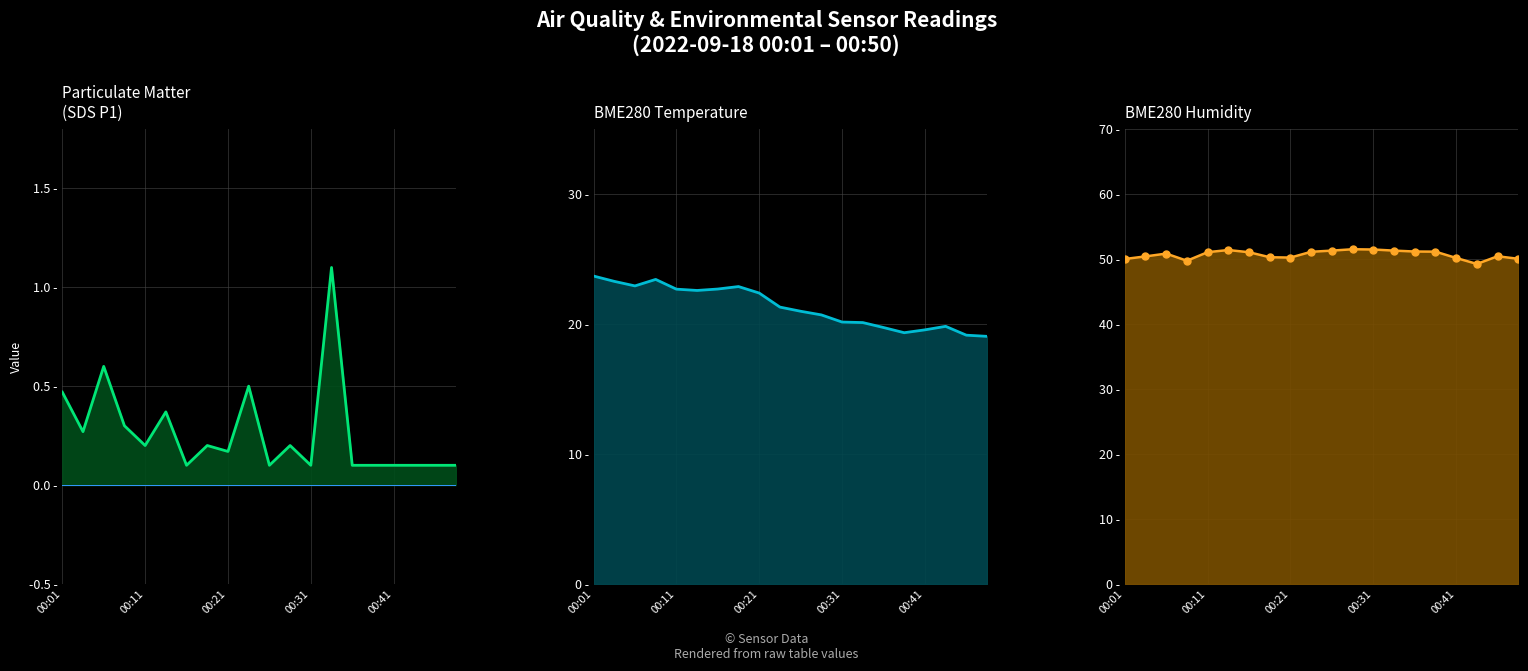

Is the value of BME280_humidity at 13 greater than the value of SDS_P1 at 12?

Yes